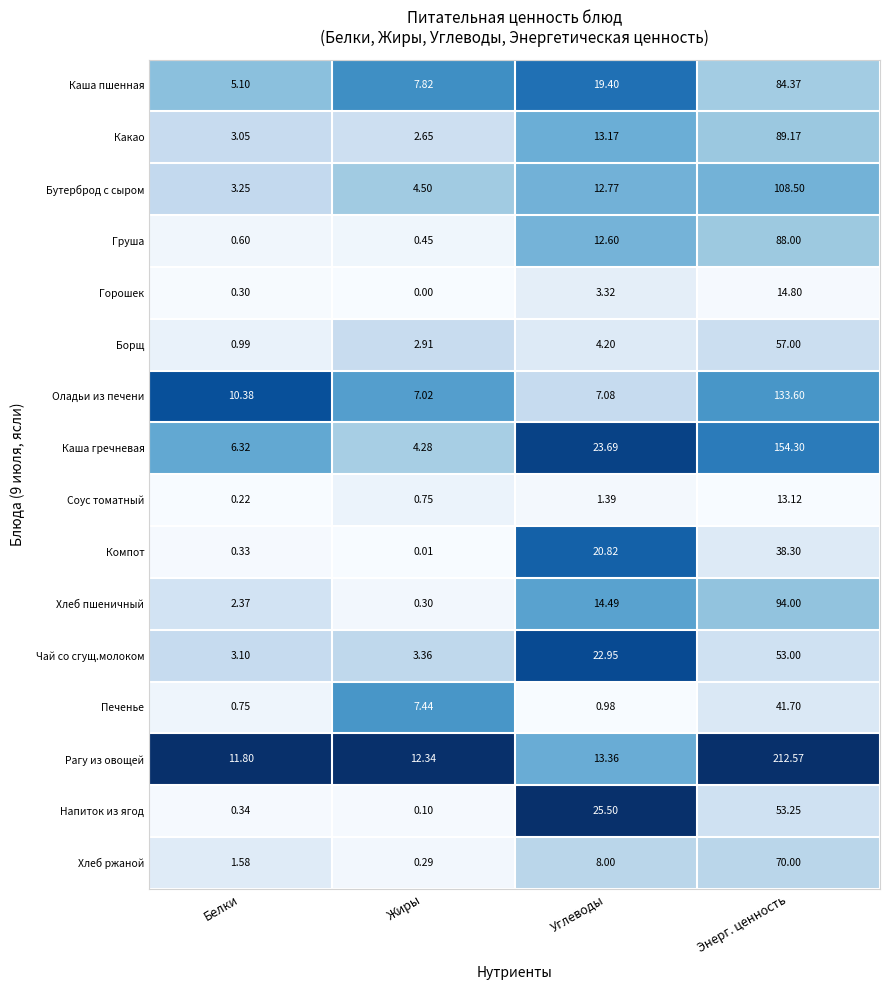

Which series has the largest total across all categories?

Рагу из овощей